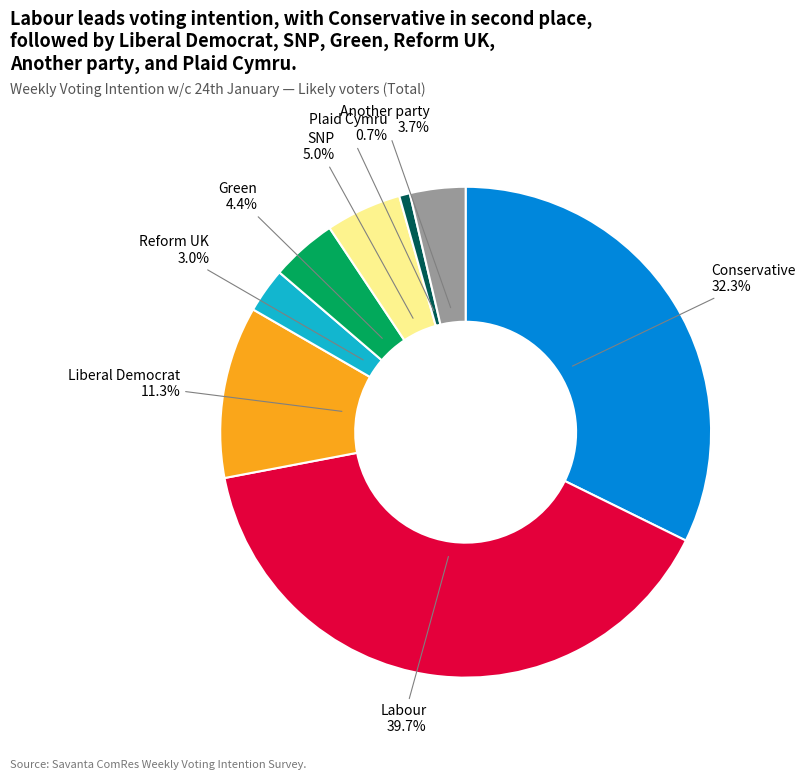

What is the ratio of the value at SNP to the value at Green?

1.1